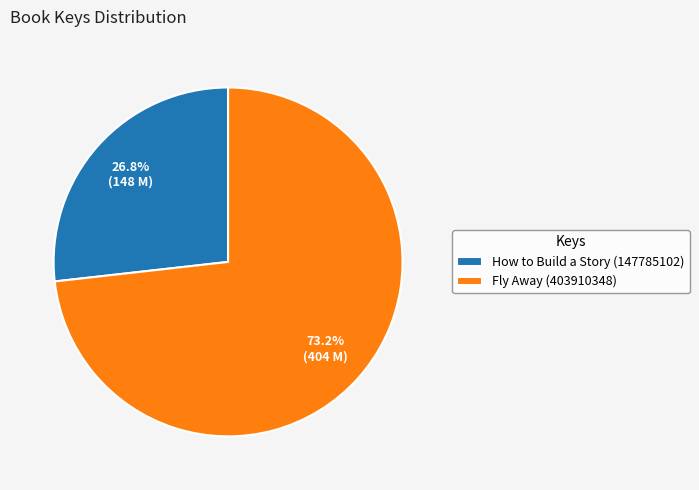

What is the smallest slice in the pie chart?

How to Build a Story (147785102)